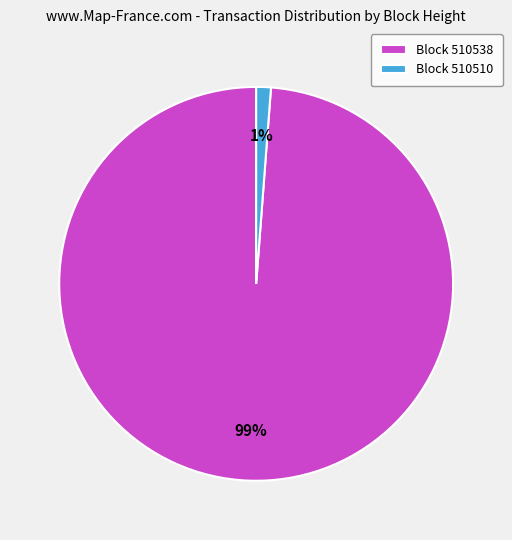

Is it true that Block 510538 is 89% of the pie?

False